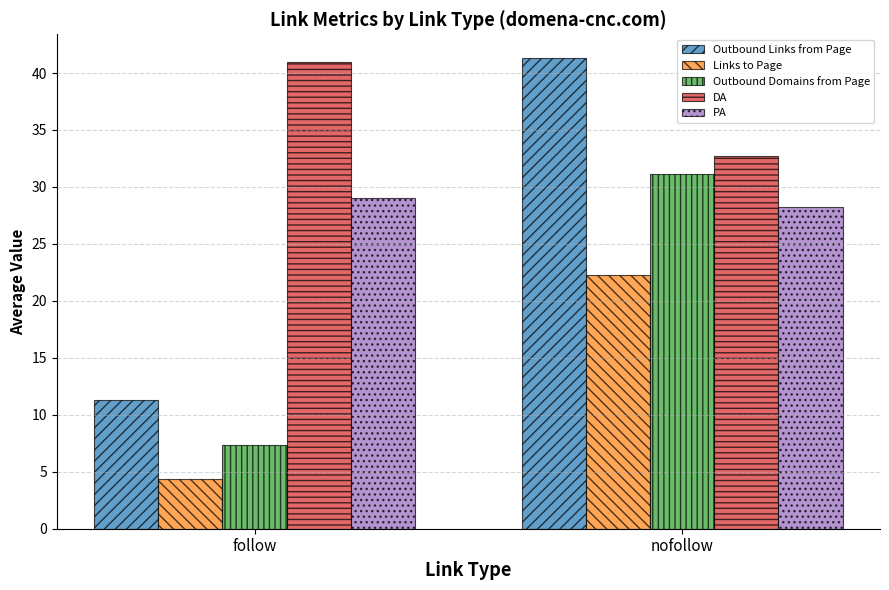

What is the label of the 2nd bar from the right?

follow